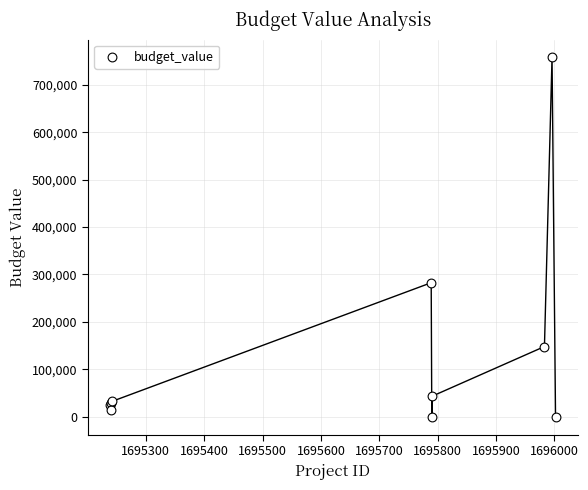

What Y value in the scatter plot is closest to 378883?

282594.6